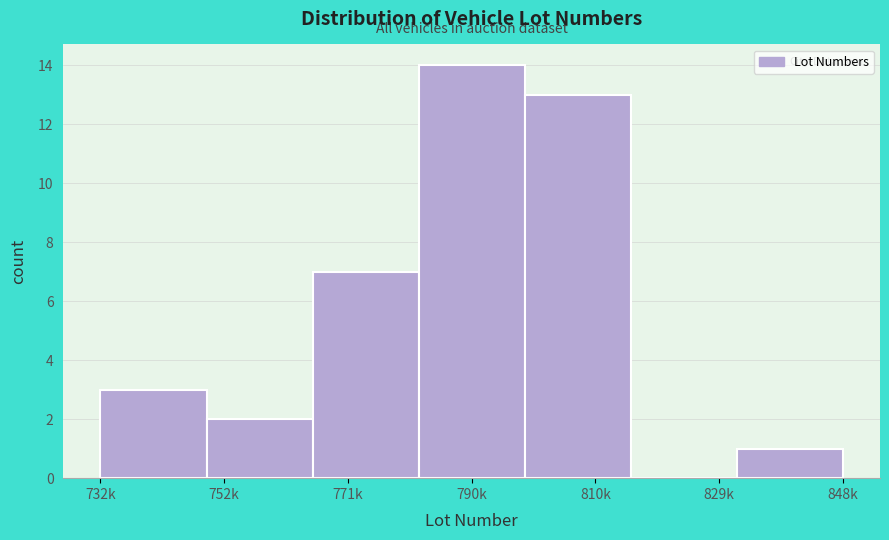

Reading left to right, list all the values displayed in this chart.

732k=3	752k=2	771k=7	790k=14	810k=13	829k=0	848k=1